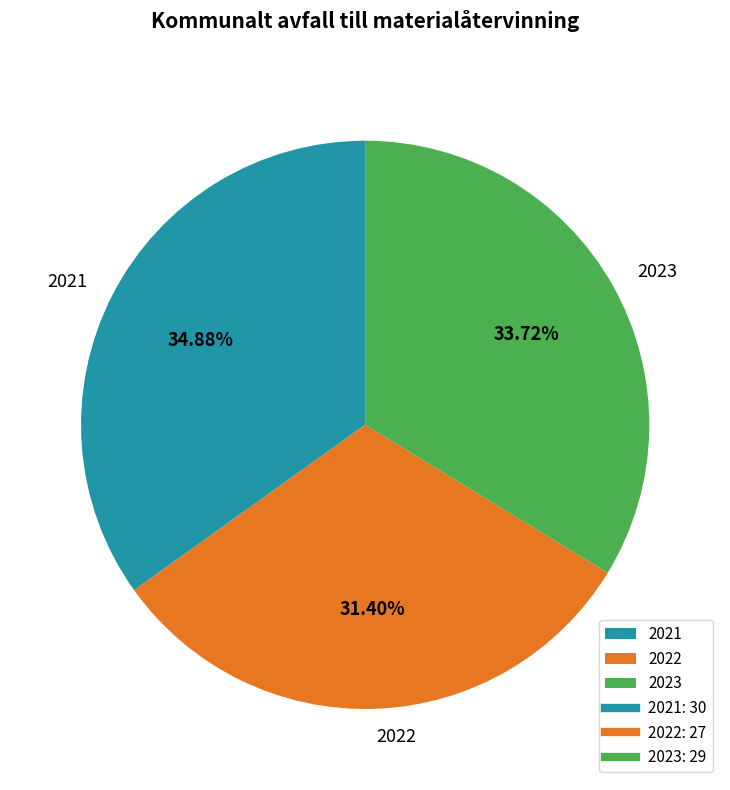

Does 2022 represent more than half of the total?

No